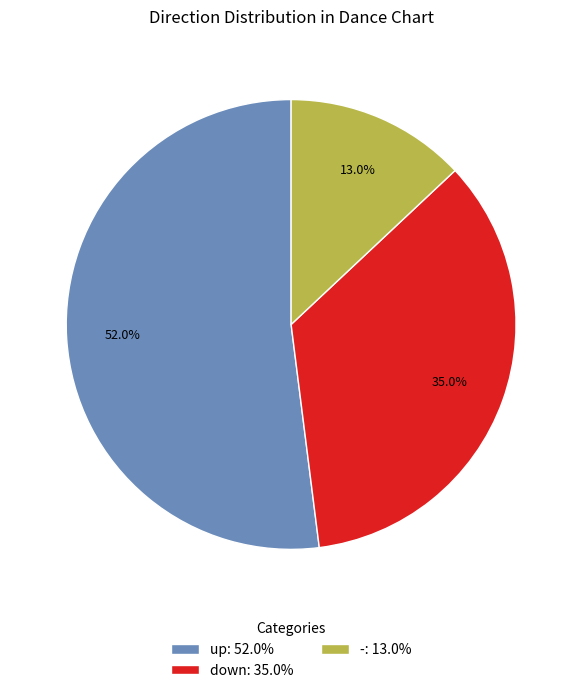

Does any single category account for the majority?

Yes